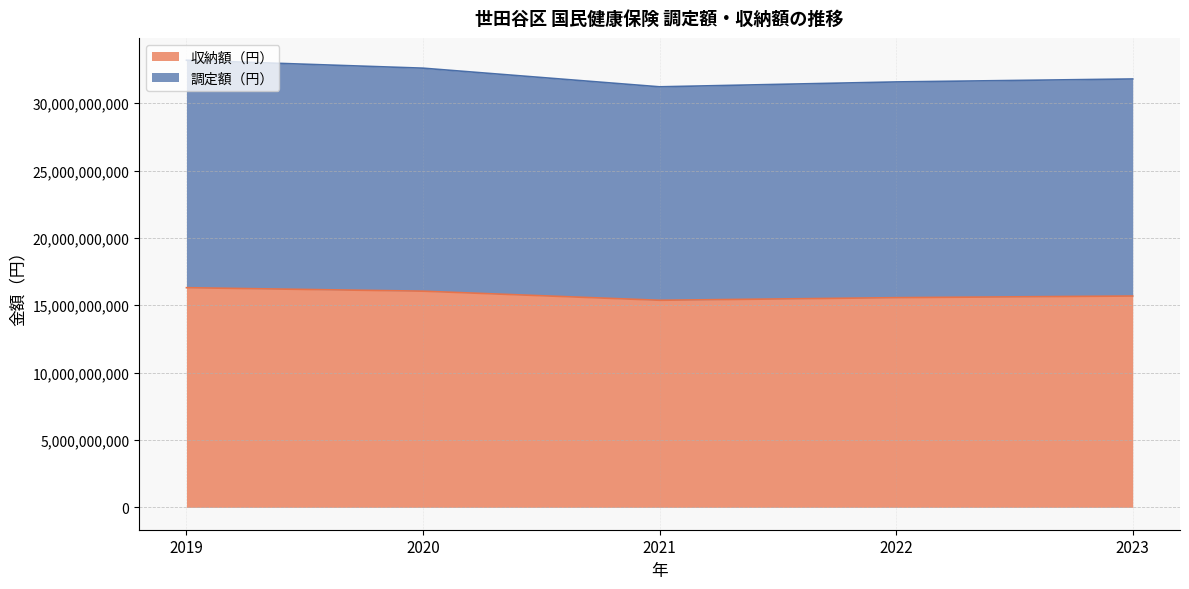

True or false: 調定額（円） has a value of 31217122669 at 2021.

True